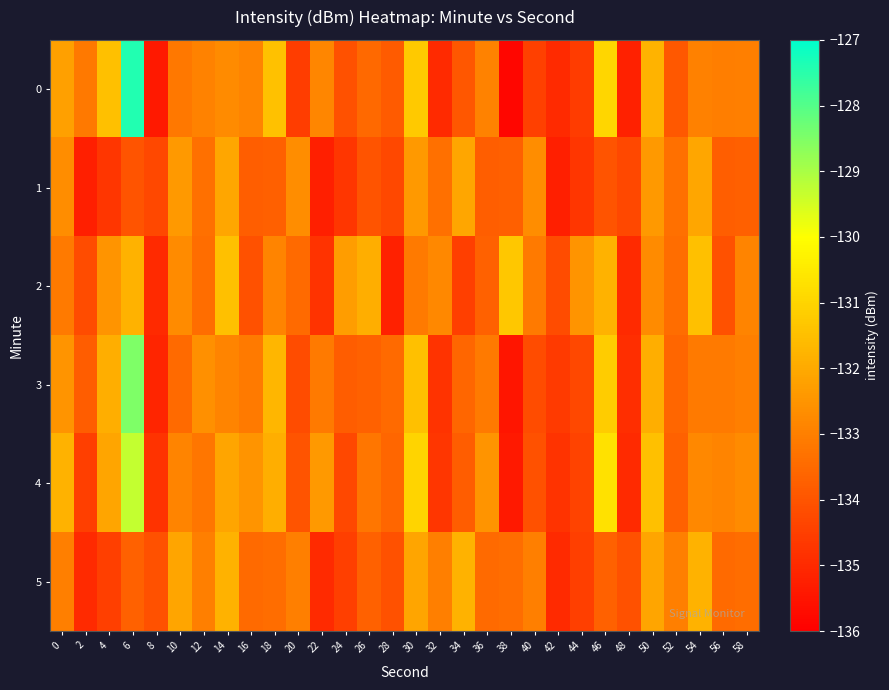

Reading right to left, list all the values displayed in this chart.

0: 58=-133.0	56=-133.0	54=-133.0	52=-133.9	50=-131.8	48=-135.2	46=-131.0	44=-134.6	42=-135.0	40=-134.5	38=-135.8	36=-132.9	34=-133.9	32=-135.0	30=-131.3	28=-133.8	26=-133.5	24=-134.1	22=-132.8	20=-134.5	18=-131.5	16=-132.9	14=-132.7	12=-132.9	10=-133.2	8=-135.4	6=-127.4	4=-131.5	2=-133.1	0=-132.2
1: 58=-133.7	56=-133.8	54=-132.1	52=-133.3	50=-132.4	48=-134.3	46=-134.0	44=-134.7	42=-135.2	40=-132.7	38=-133.7	36=-133.8	34=-132.1	32=-133.3	30=-132.4	28=-134.3	26=-134.0	24=-134.7	22=-135.2	20=-132.7	18=-133.7	16=-133.8	14=-132.1	12=-133.3	10=-132.4	8=-134.3	6=-134.0	4=-134.7	2=-135.2	0=-132.7
2: 58=-132.9	56=-134.1	54=-131.5	52=-133.4	50=-132.7	48=-135.0	46=-131.8	44=-132.5	42=-134.2	40=-133.1	38=-131.3	36=-133.7	34=-134.5	32=-132.8	30=-133.1	28=-135.2	26=-131.9	24=-132.3	22=-134.8	20=-133.5	18=-132.9	16=-134.1	14=-131.5	12=-133.4	10=-132.7	8=-135.0	6=-131.8	4=-132.5	2=-134.2	0=-133.1
3: 58=-133.0	56=-133.1	54=-133.1	52=-133.6	50=-131.9	48=-134.9	46=-131.2	44=-134.3	42=-134.6	40=-134.2	38=-135.5	36=-133.1	34=-133.6	32=-134.8	30=-131.5	28=-133.5	26=-133.7	24=-133.8	22=-133.1	20=-134.2	18=-131.7	16=-133.1	14=-132.9	12=-132.6	10=-133.5	8=-135.1	6=-128.5	4=-131.9	2=-133.8	0=-132.5
4: 58=-132.7	56=-132.9	54=-132.8	52=-133.7	50=-131.5	48=-135.0	46=-130.7	44=-134.4	42=-134.8	40=-134.1	38=-135.4	36=-132.5	34=-133.8	32=-134.7	30=-131.0	28=-133.6	26=-133.2	24=-134.3	22=-132.4	20=-134.0	18=-131.9	16=-132.5	14=-132.1	12=-133.2	10=-132.9	8=-134.8	6=-129.3	4=-132.1	2=-134.5	0=-131.8
5: 58=-133.4	56=-133.5	54=-131.8	52=-133.0	50=-132.1	48=-134.1	46=-133.7	44=-134.5	42=-135.0	40=-133.0	38=-133.4	36=-133.5	34=-131.8	32=-133.0	30=-132.1	28=-134.1	26=-133.7	24=-134.5	22=-135.0	20=-133.0	18=-133.4	16=-133.5	14=-131.8	12=-133.0	10=-132.1	8=-134.1	6=-133.7	4=-134.5	2=-135.0	0=-133.0